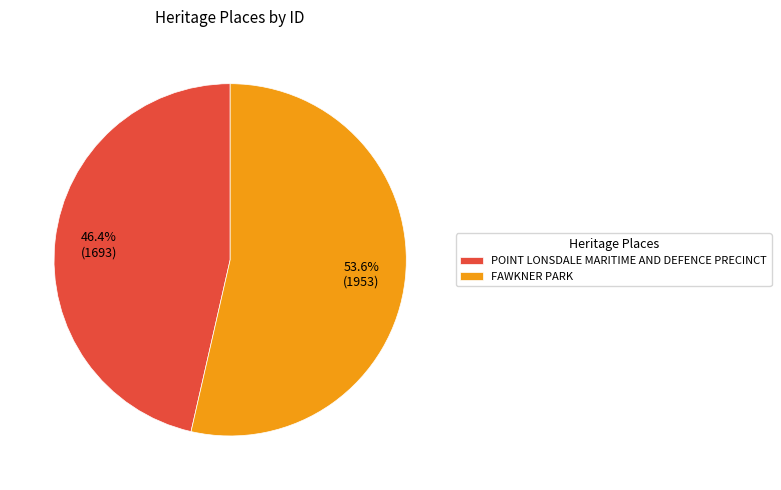

Which slice is the largest?

FAWKNER PARK